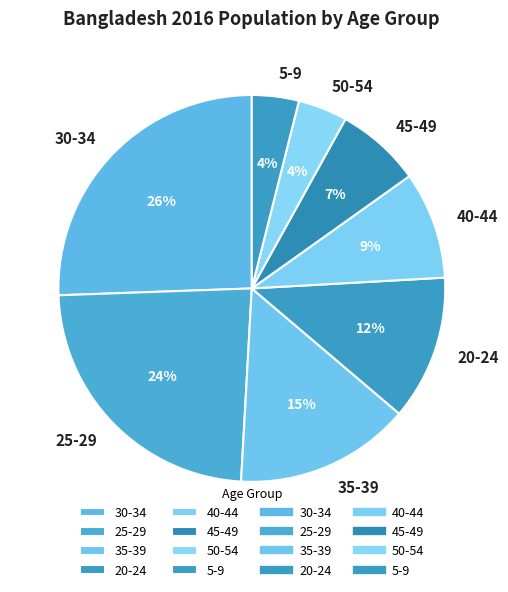

Is it true that 5-9 is 4% of the pie?

True